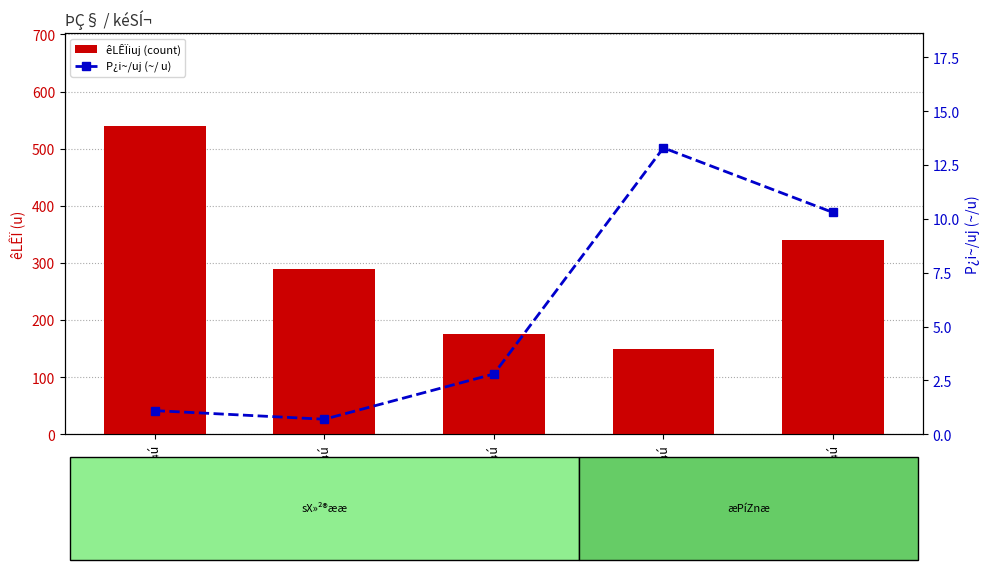

Which series has the largest total across all categories?

êLÊÏiuj (count)